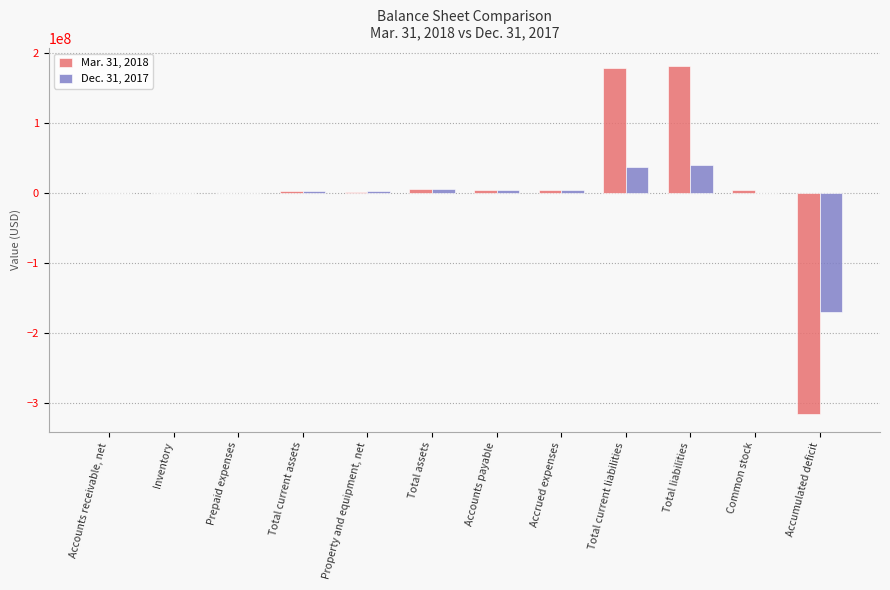

True or false: Dec. 31, 2017 has a value of 37316939 at Total current liabilities.

True